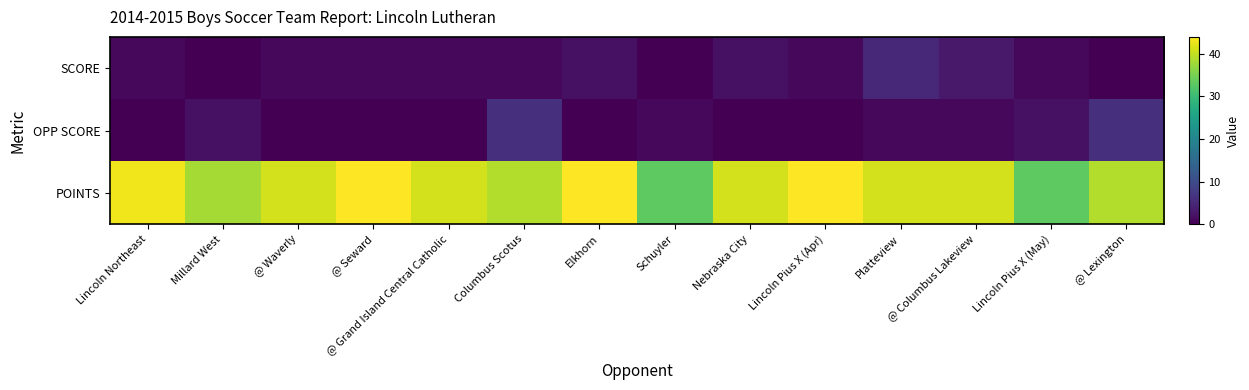

Reading left to right, transcribe all the data shown in this chart.

SCORE: Lincoln Northeast=1	Millard West=0	@ Waverly=1	@ Seward=1	@ Grand Island Central Catholic=1	Columbus Scotus=1	Elkhorn=2	Schuyler=0	Nebraska City=2	Lincoln Pius X (Apr)=1	Platteview=5	@ Columbus Lakeview=3	Lincoln Pius X (May)=1	@ Lexington=0
OPP SCORE: Lincoln Northeast=0	Millard West=2	@ Waverly=0	@ Seward=0	@ Grand Island Central Catholic=0	Columbus Scotus=6	Elkhorn=0	Schuyler=1	Nebraska City=0	Lincoln Pius X (Apr)=0	Platteview=1	@ Columbus Lakeview=1	Lincoln Pius X (May)=2	@ Lexington=6
POINTS: Lincoln Northeast=43	Millard West=38	@ Waverly=41	@ Seward=44	@ Grand Island Central Catholic=41	Columbus Scotus=39	Elkhorn=44	Schuyler=33	Nebraska City=41	Lincoln Pius X (Apr)=44	Platteview=41	@ Columbus Lakeview=41	Lincoln Pius X (May)=33	@ Lexington=39